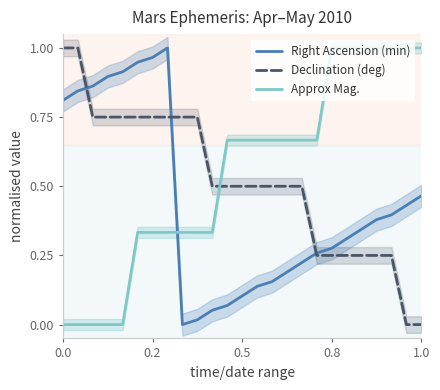

How many times do Declination (deg) and Approx Mag. cross each other?

1